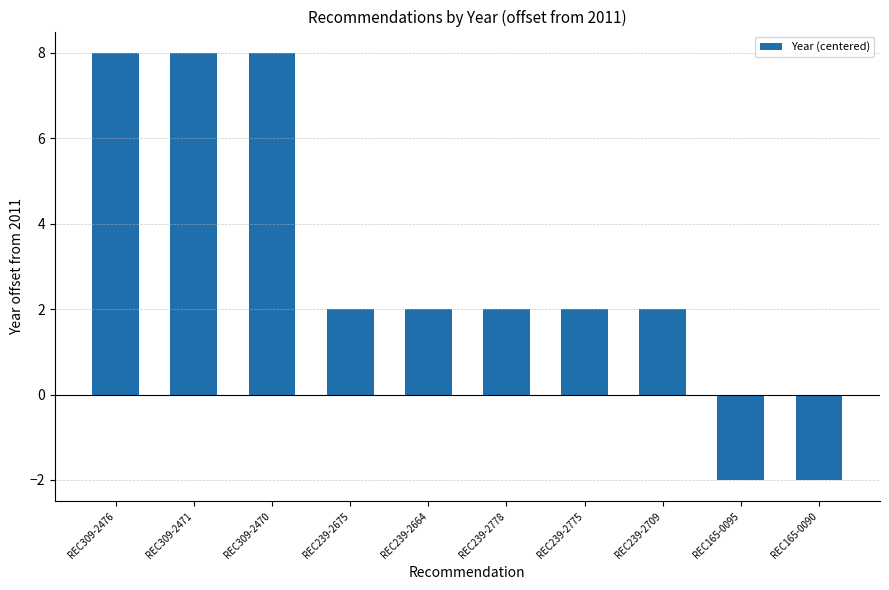

How many categories are shown in the chart?

10